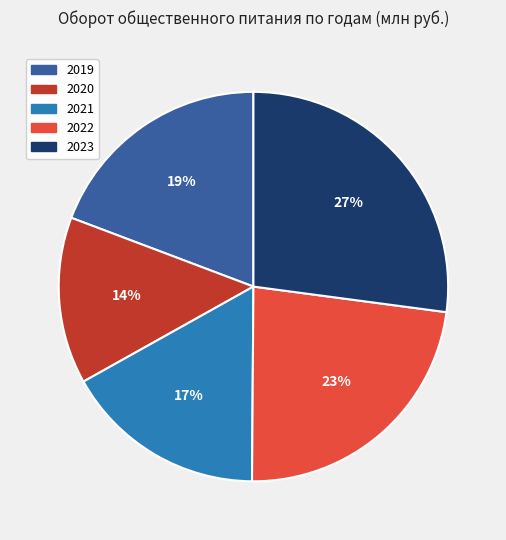

What is the largest slice in the pie chart?

2023